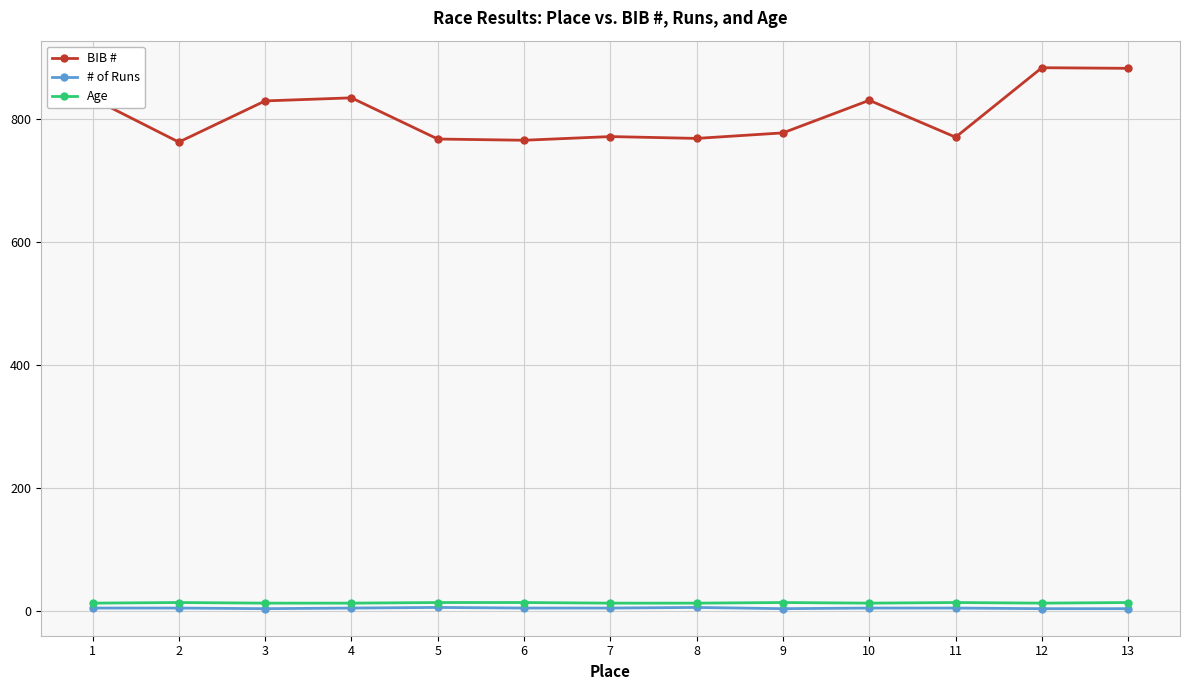

What is the greatest value displayed?

884